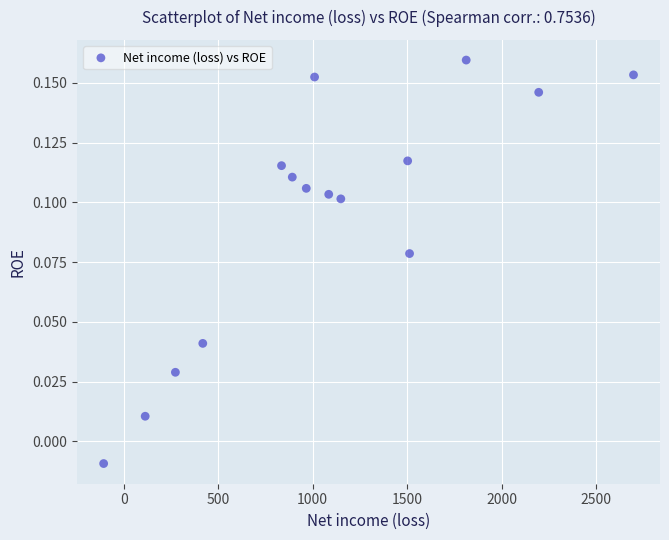

What is the range of X values (max minus min)?

2806.0